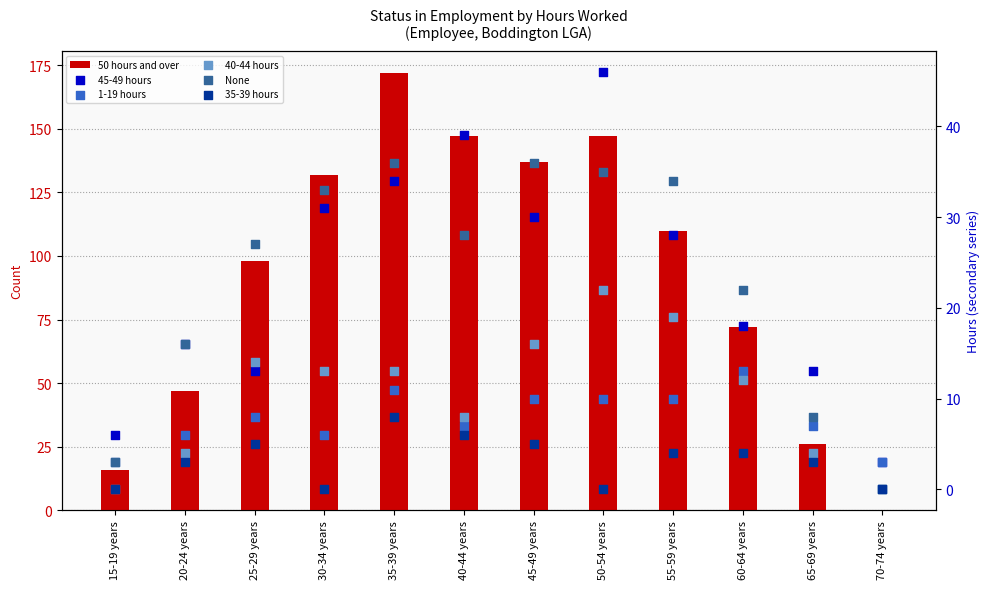

Which series reaches the minimum Y coordinate?

50 hours and over